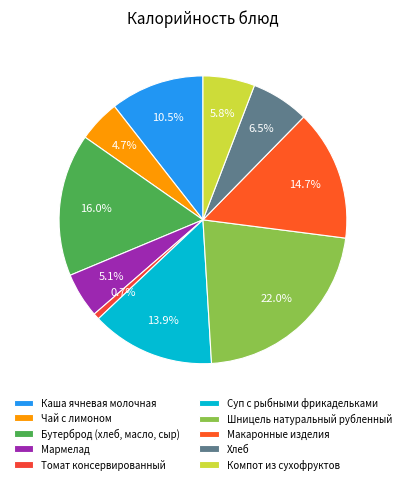

Is the sum of Бутерброд (хлеб, масло, сыр) and Шницель натуральный рубленный greater than half?

No